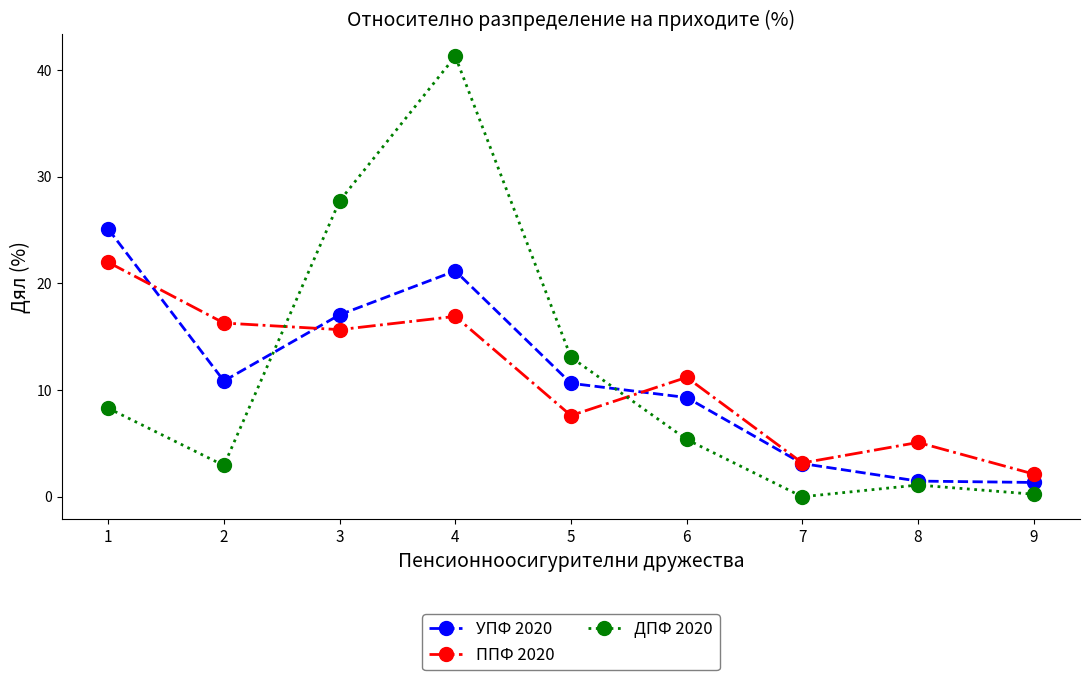

In ДПФ 2020, how many points are higher than both neighbors (excluding endpoints)?

2